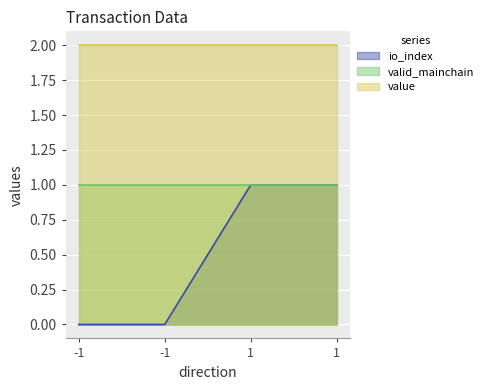

True or false: valid_mainchain and value intersect in this chart.

False